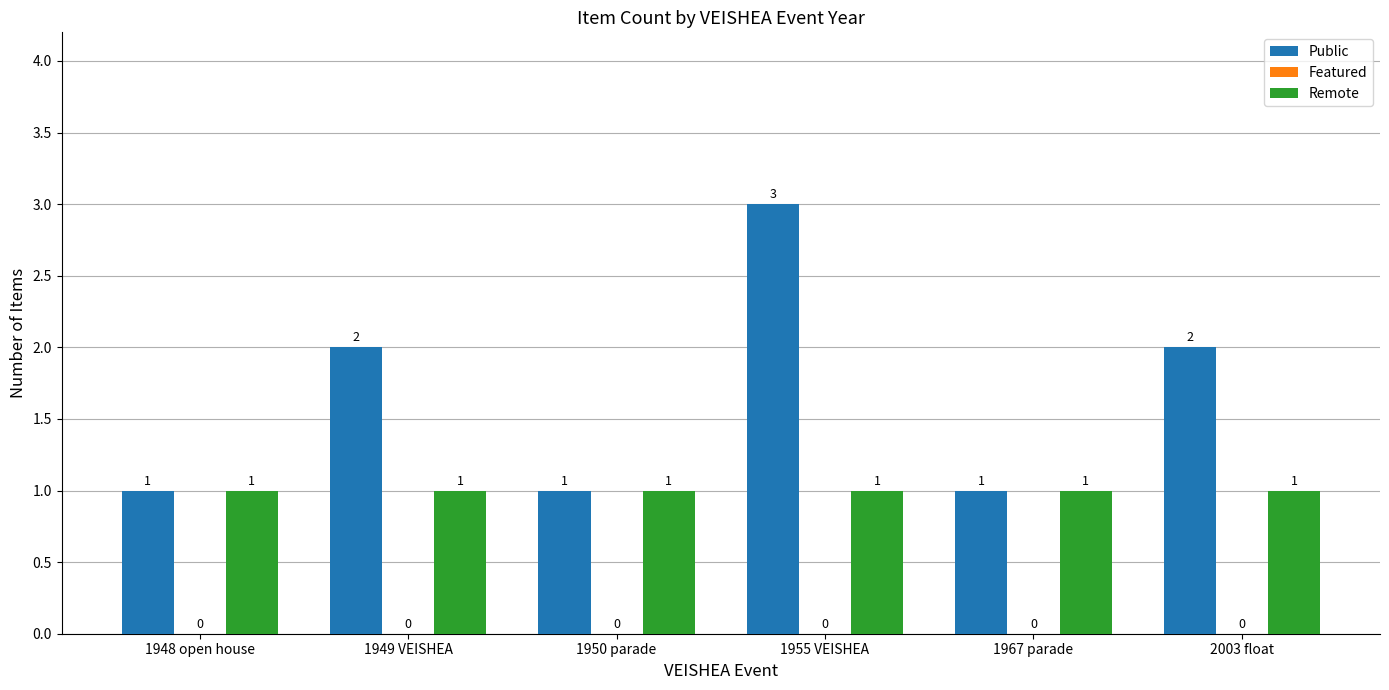

Which series has the largest total across all categories?

Public